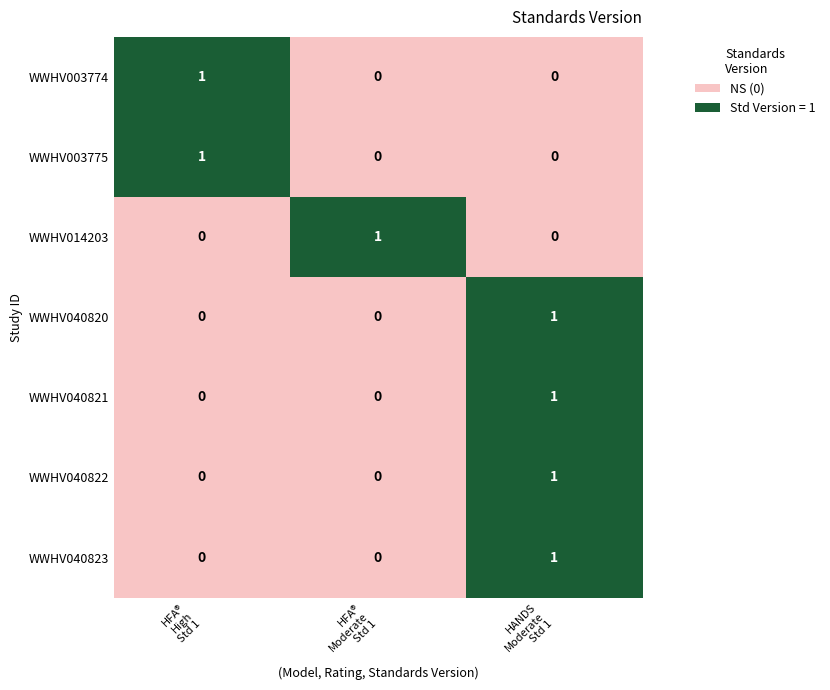

At which category is the sum across all series the highest?

HANDS
Moderate
Std 1